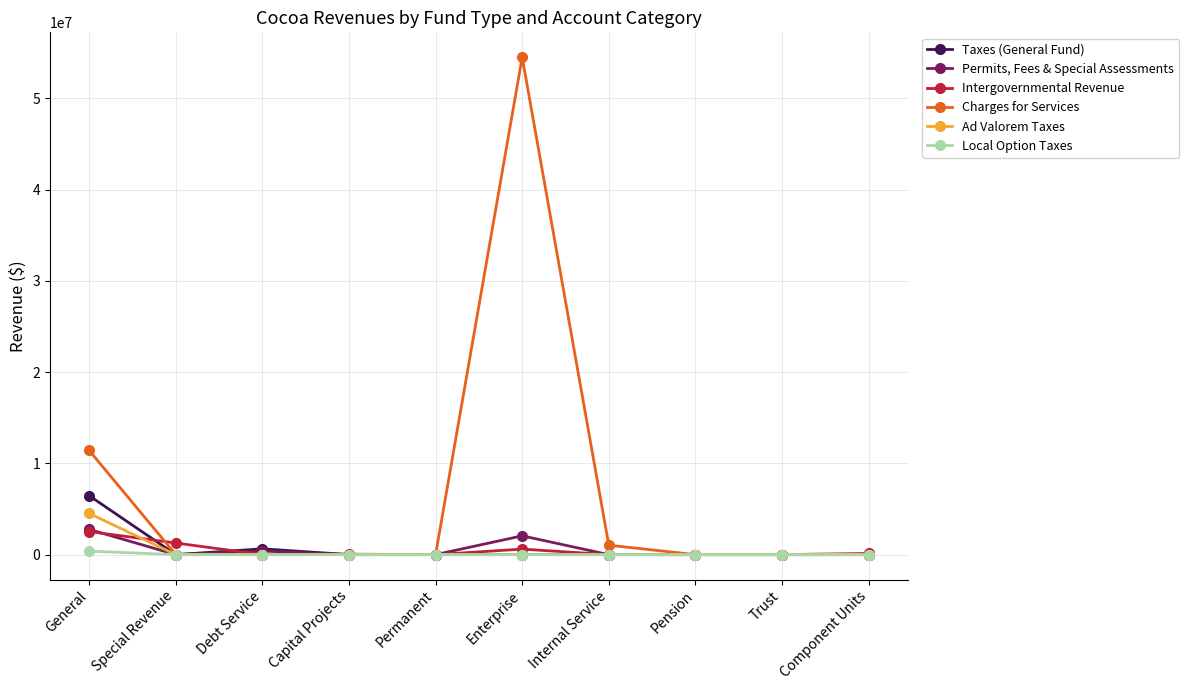

Is the value of Ad Valorem Taxes at Enterprise greater than the value of Charges for Services at Internal Service?

No